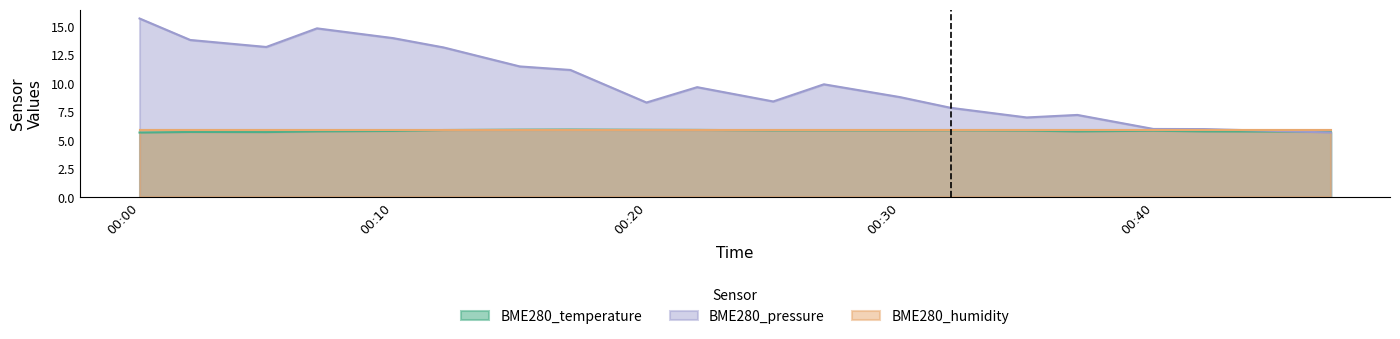

Which series has the widest spread of values?

BME280_pressure